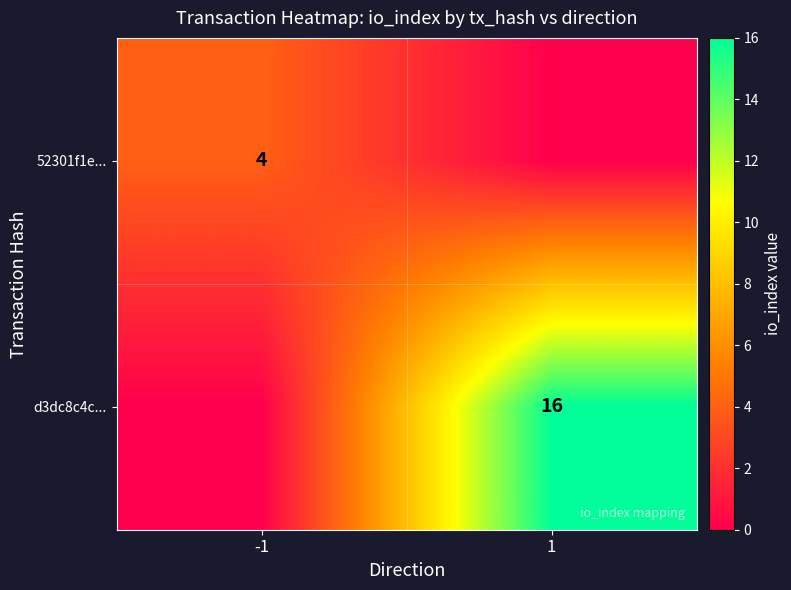

At how many categories does at least one series exceed 7?

1